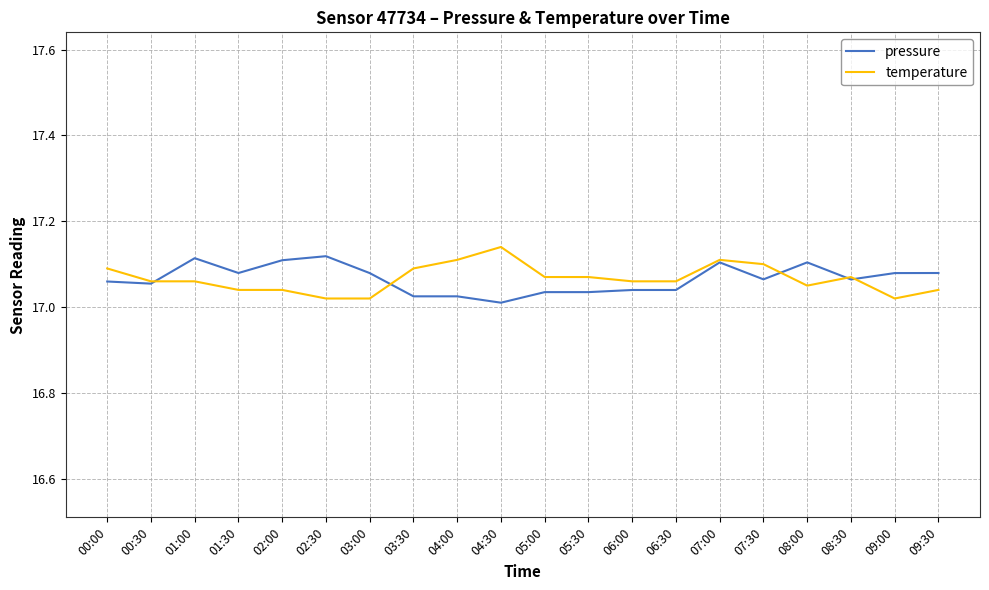

Is the value of temperature at 04:00 greater than the value of pressure at 09:30?

Yes